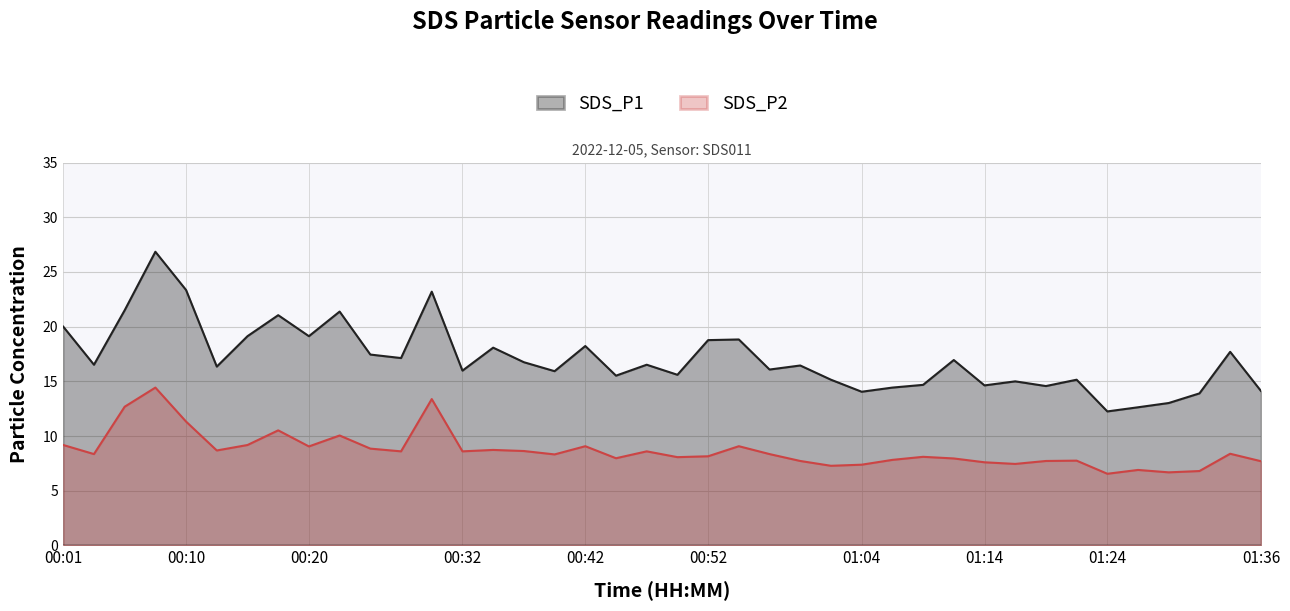

What is the label of the 40th point from the left?

01:36